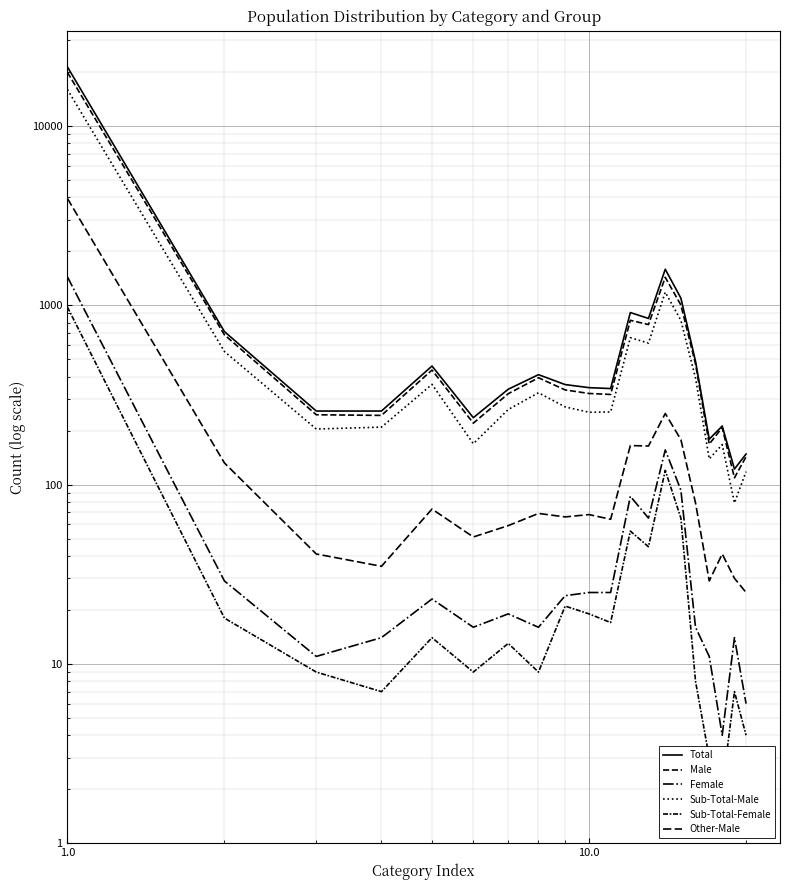

What is the average value of the Sub-Total-Male series?

1150